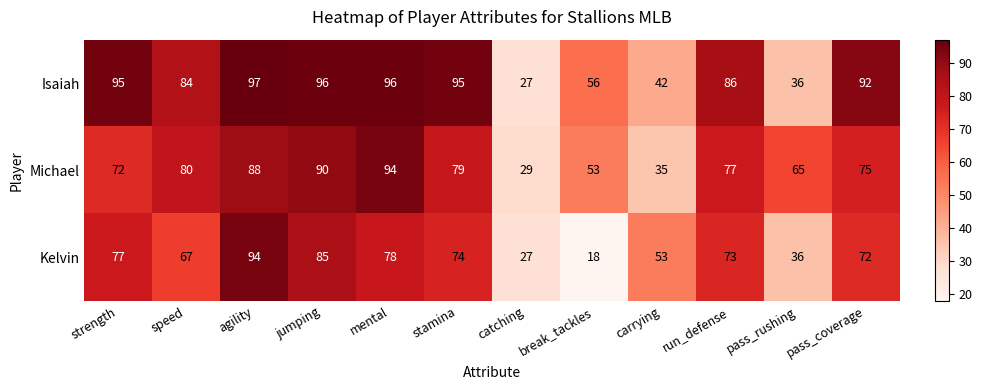

What is the difference between the Kelvin values at break_tackles and carrying?

35